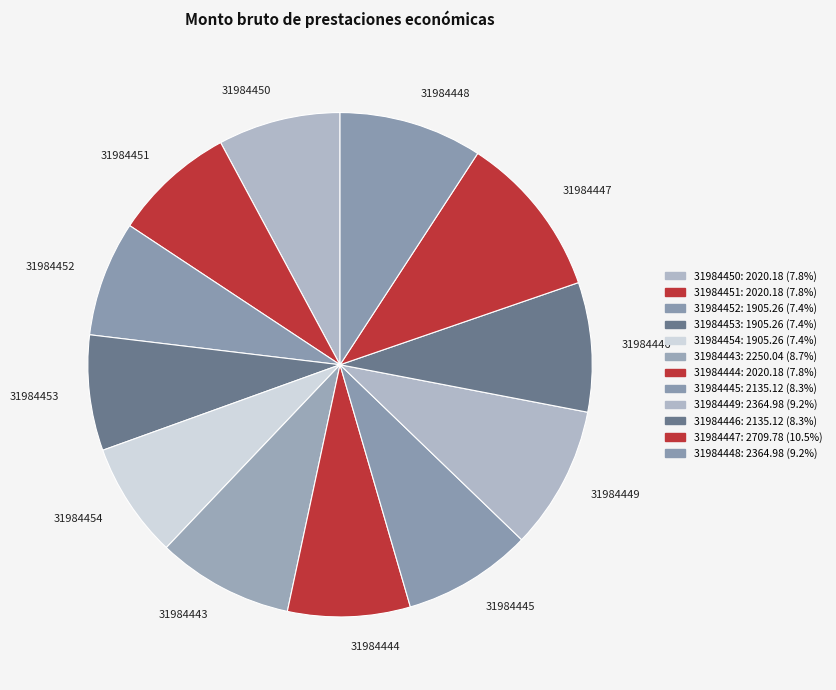

Combined, do 31984454 and 31984448 account for over 50%?

No